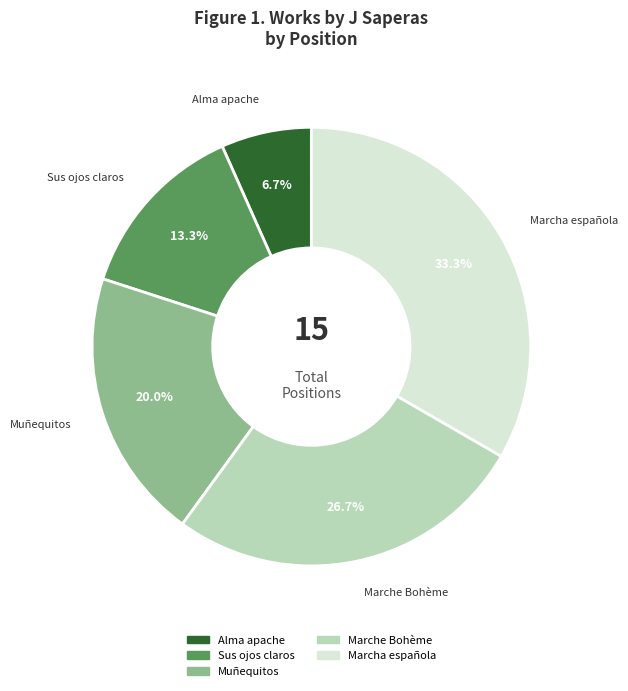

The Marcha española slice represents 33% of the pie. True or false?

True